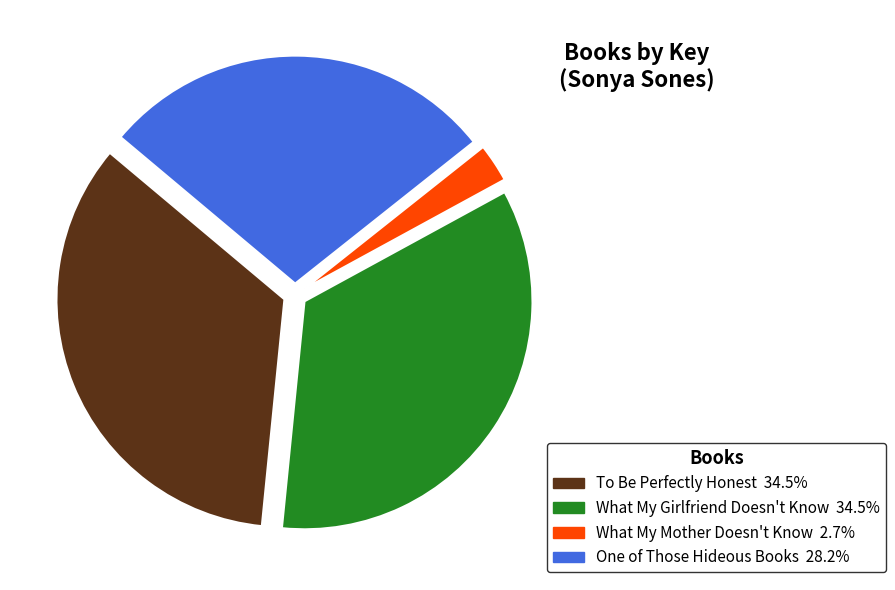

Which slice is the smallest?

What My Mother Doesn't Know